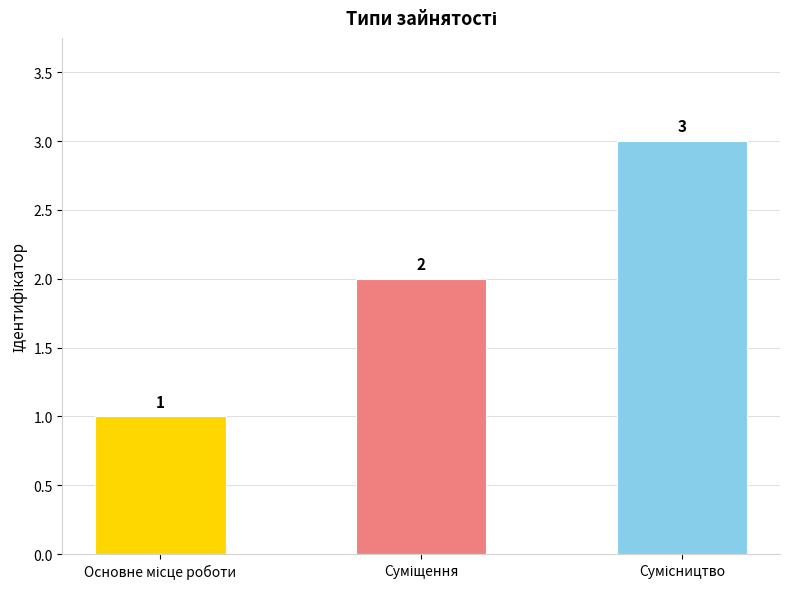

How many values are between 1 and 3?

3